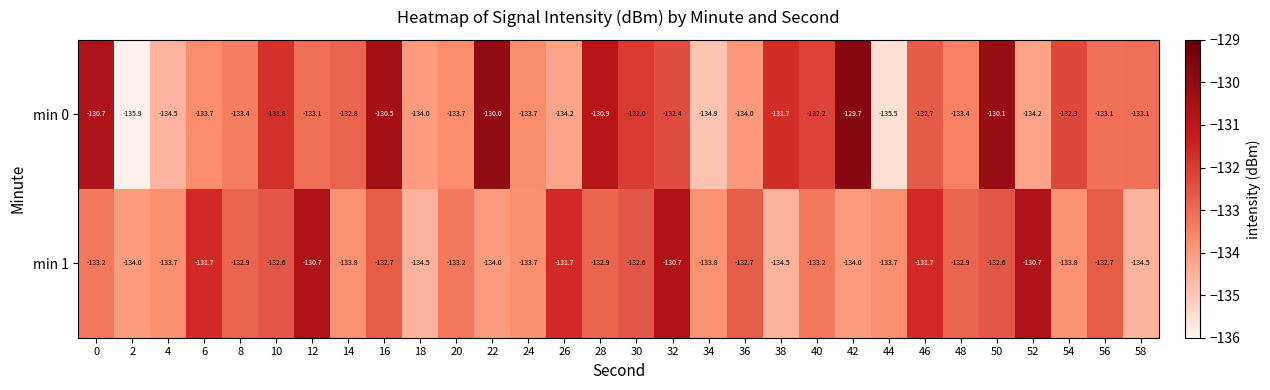

What is the highest value of the min 0 series?

-129.7